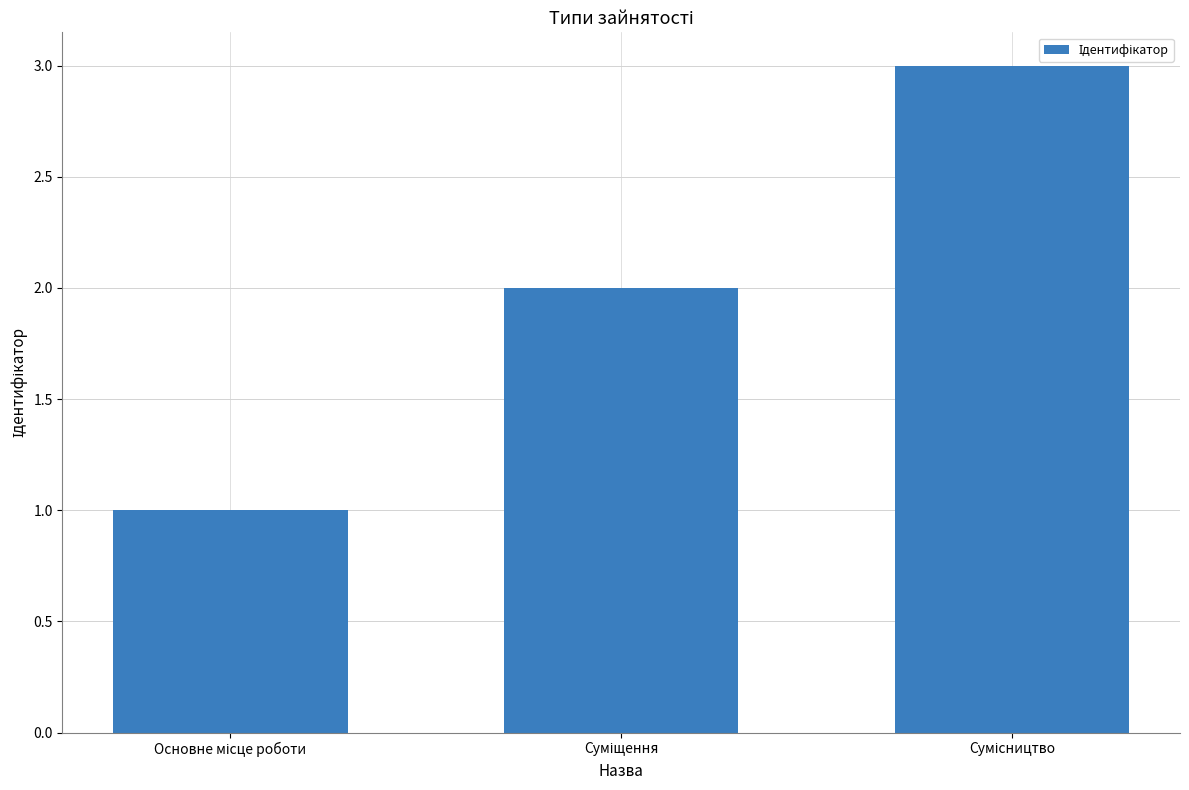

What is the sum of all values?

6